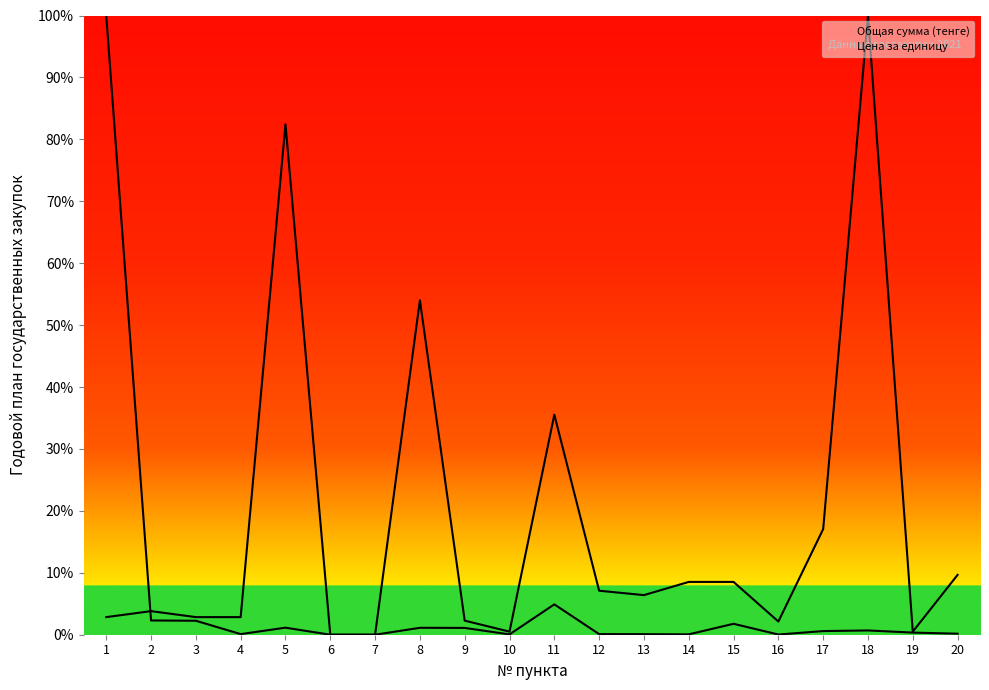

What is the average value of the Общая сумма (тенге) series?

0.1